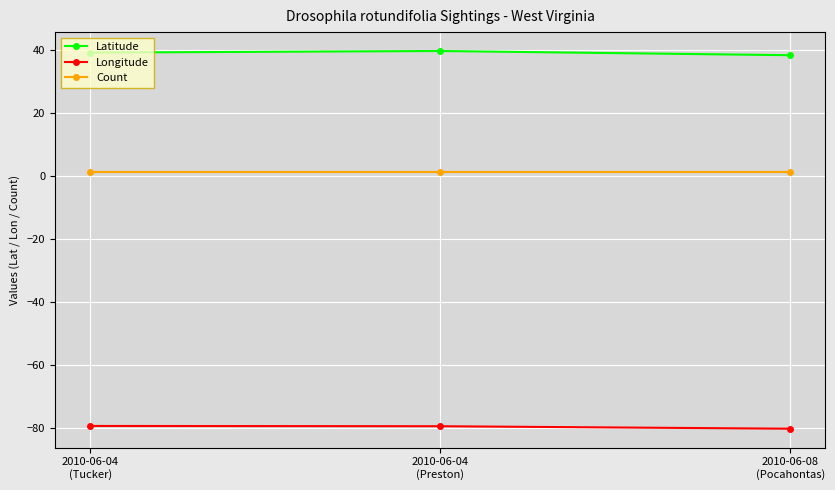

What is the lowest value of the Latitude series?

38.2